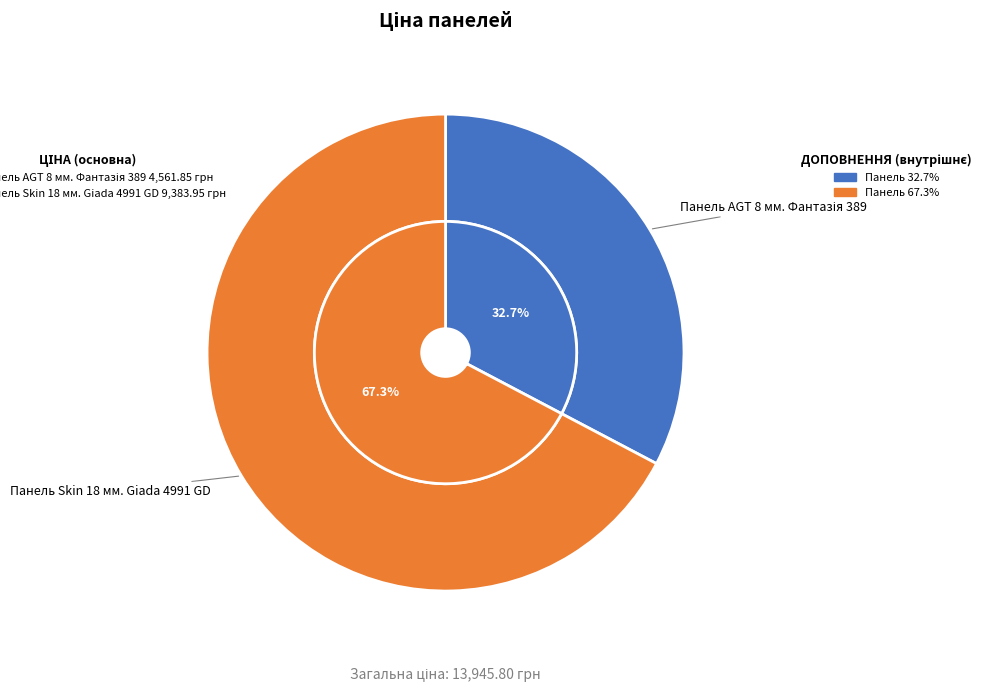

To the nearest percent, what is the difference between the Панель AGT 8 мм. Фантазія 389 and Панель Skin 18 мм. Giada 4991 GD slice percentages?

35%